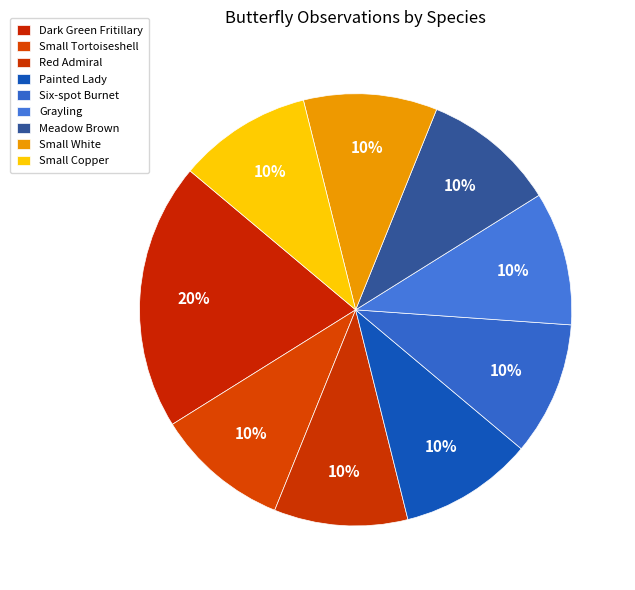

Is the sum of Meadow Brown and Small Tortoiseshell greater than half?

No